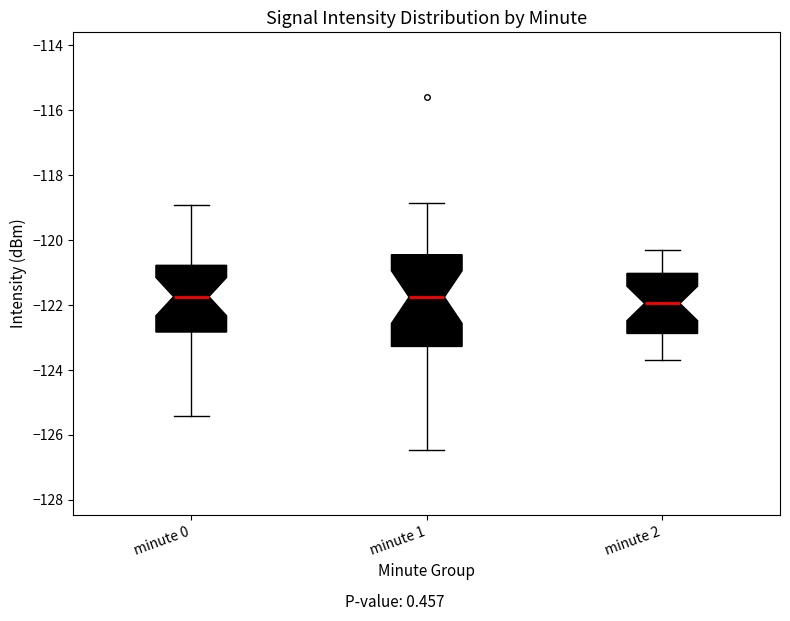

Reading left to right, transcribe this box plot: for each box, give where its median line is, the range the box spans, and where its two whiskers end, as read against the y-axis. The values are not printed on the chart, so give them approximately, as read against the axis.

minute 0: median -121.8, box -122.8 to -120.8, whiskers -125.4 to -119.0
minute 1: median -121.8, box -123.2 to -120.4, whiskers -126.4 to -118.8
minute 2: median -122.0, box -122.8 to -121.0, whiskers -123.6 to -120.2